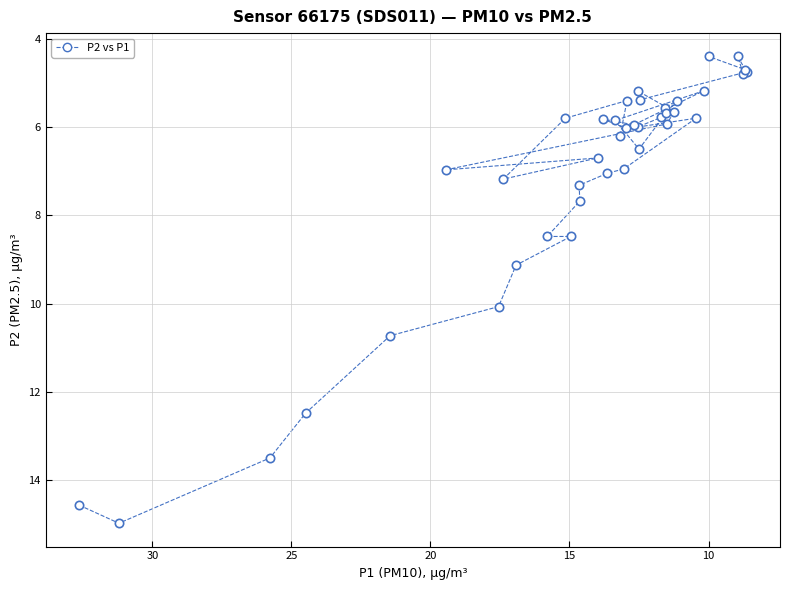

What Y value in the scatter plot is closest to 9?

9.1